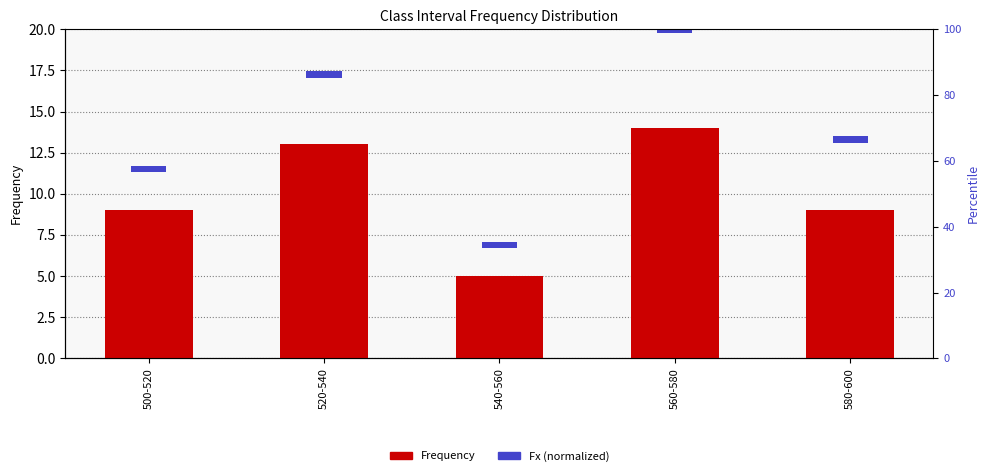

Between 520-540 and 580-600, which is larger?

520-540